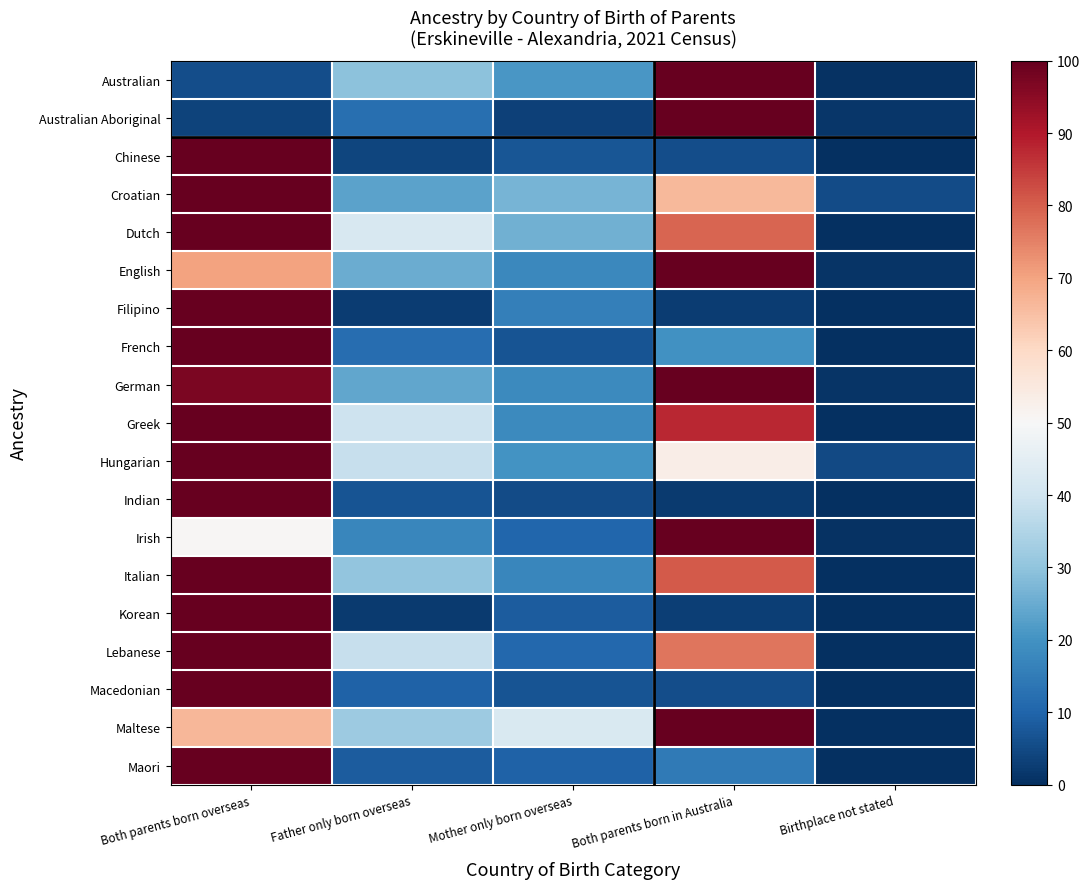

Rank the series at Birthplace not stated from highest to lowest value.

Croatian, Hungarian, Australian Aboriginal, German, English, Irish, Australian, Chinese, Dutch, Filipino, French, Greek, Indian, Italian, Korean, Lebanese, Macedonian, Maltese, Maori